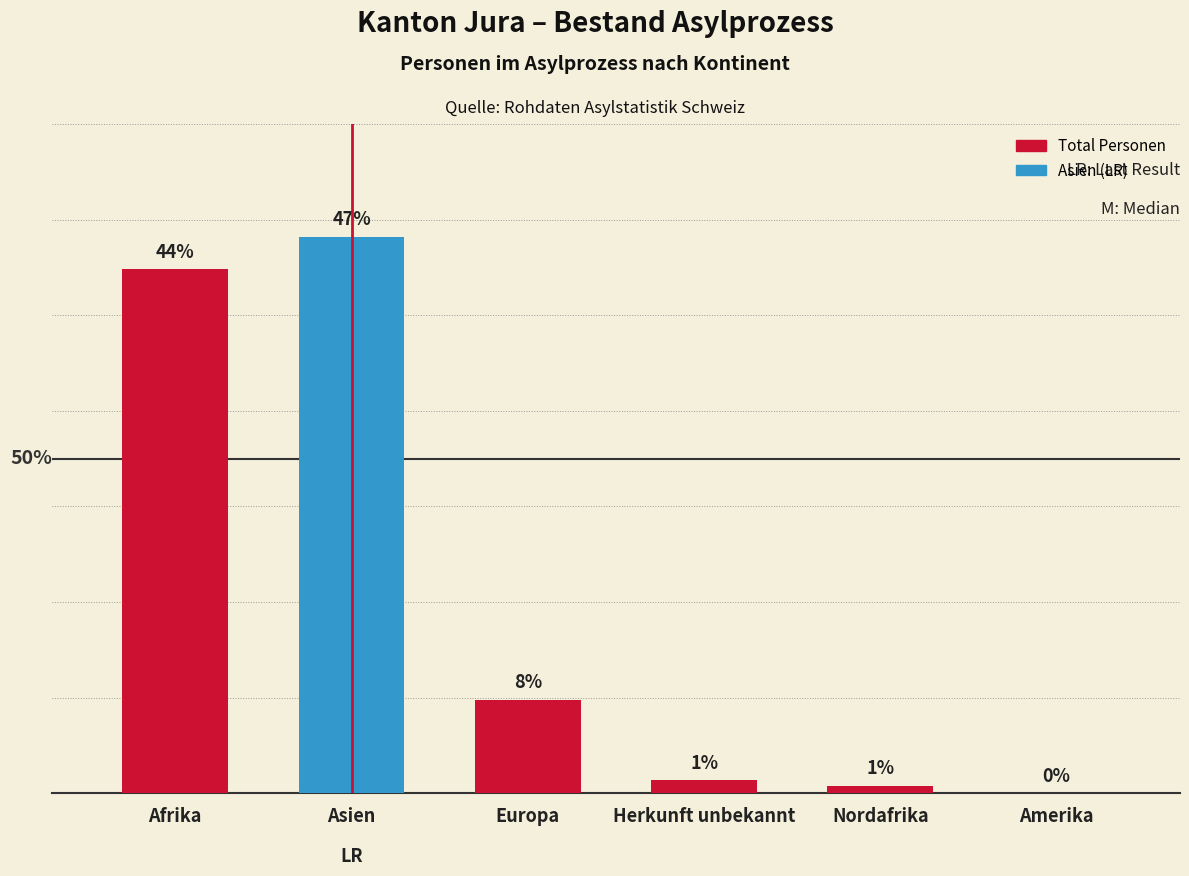

List the labels in order of value, largest first.

Asien, Afrika, Europa, Herkunft unbekannt, Nordafrika, Amerika